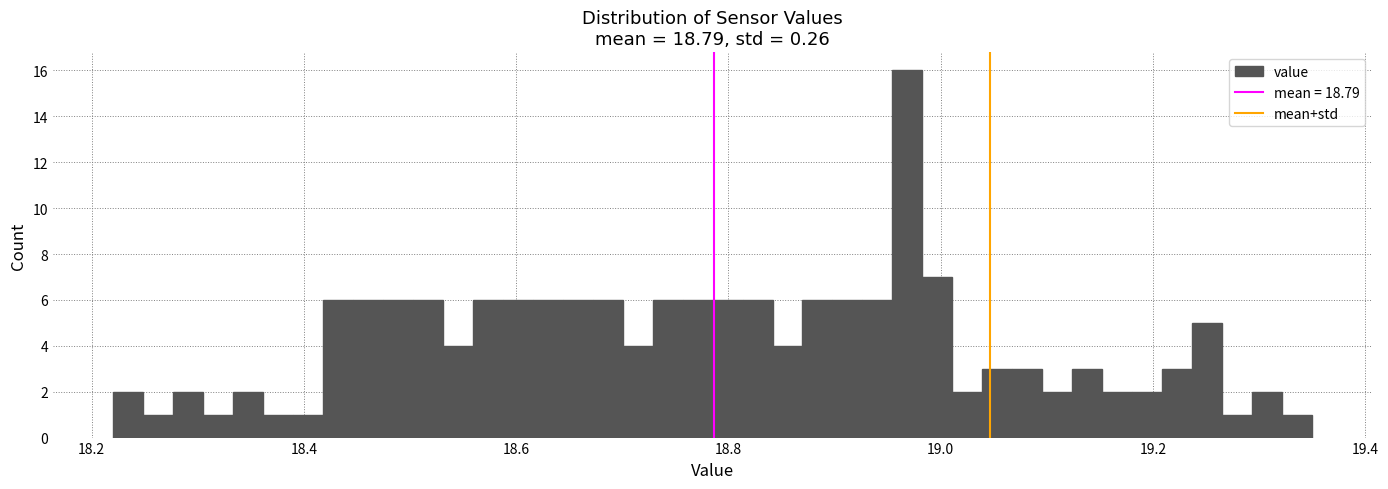

Read against the x-axis, roughly where is the centre of the tallest bar?

18.96